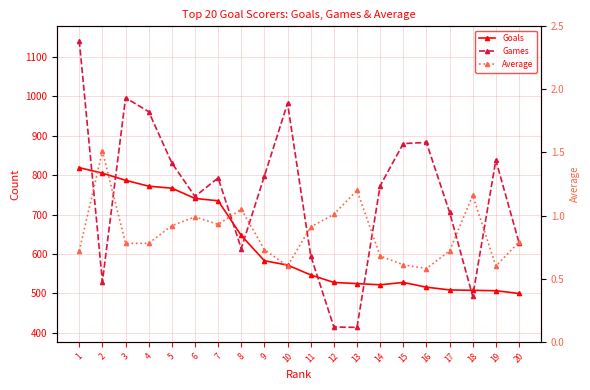

What is the difference between the second highest and second lowest values in the Goals series?

298.0